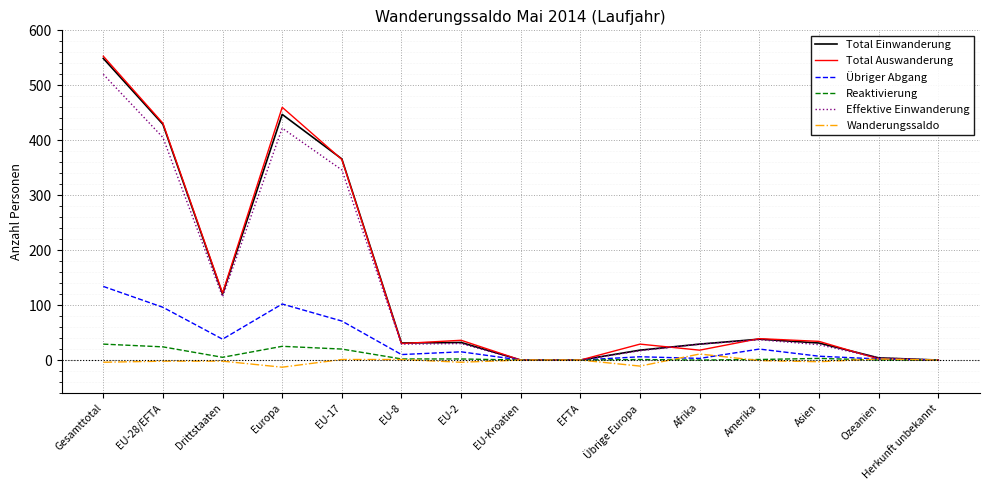

The value of Übriger Abgang at Europa is 161. True or false?

False